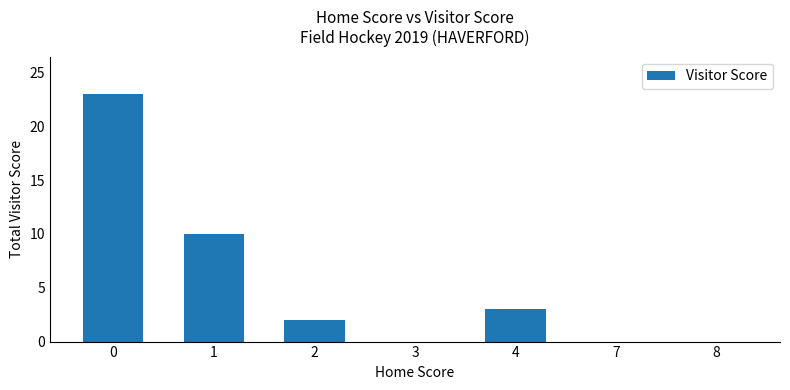

True or false: the data shows 3 at 4.

True